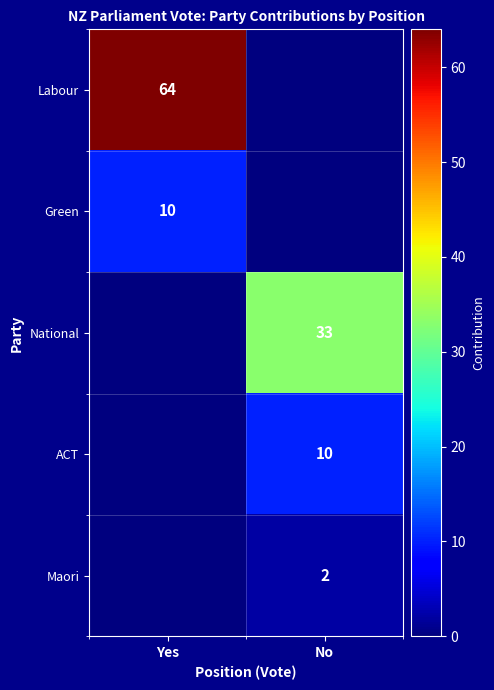

True or false: National has a value of 8 at No.

False